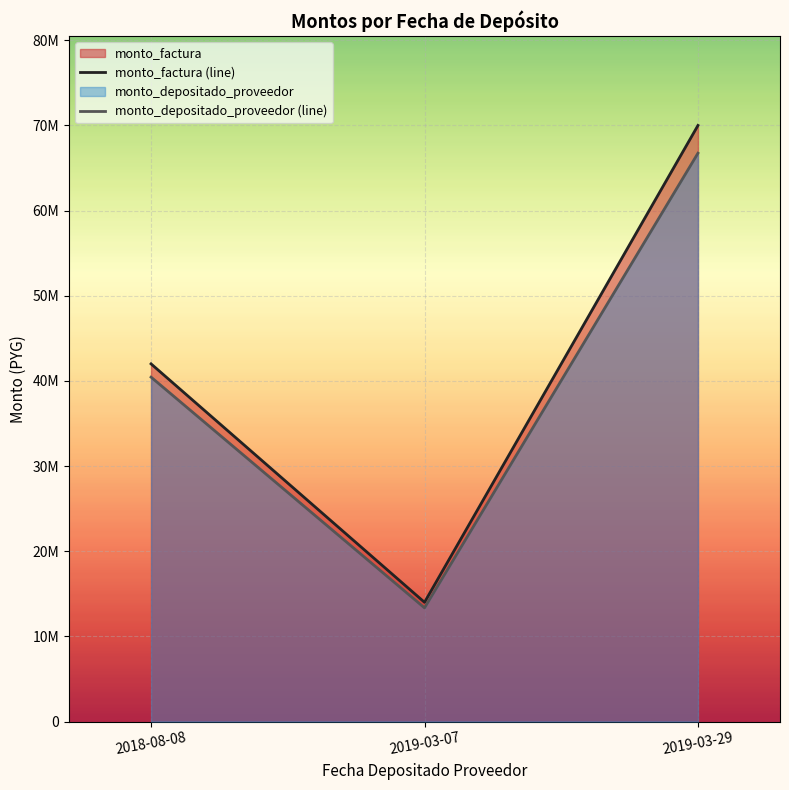

Reading left to right, what are all the values shown in this chart?

monto_factura (line): 2018-08-08=42000000	2019-03-07=14000000	2019-03-29=70000000
monto_depositado_proveedor (line): 2018-08-08=40443200	2019-03-07=13348267	2019-03-29=66741333